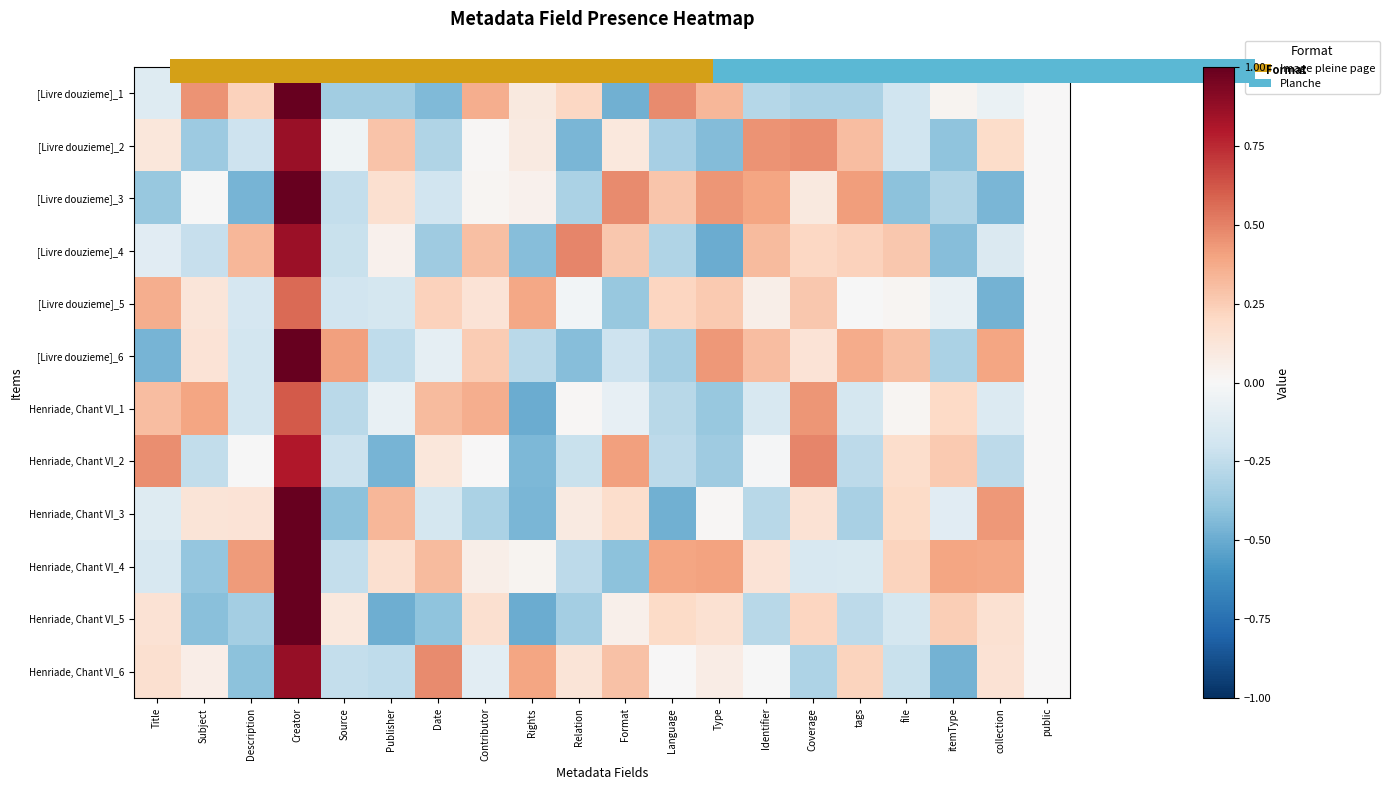

List the series in order of their peak value, lowest first.

[Livre douzieme]_5, Henriade, Chant VI_1, Henriade, Chant VI_2, [Livre douzieme]_4, [Livre douzieme]_2, Henriade, Chant VI_6, [Livre douzieme]_1, [Livre douzieme]_3, [Livre douzieme]_6, Henriade, Chant VI_3, Henriade, Chant VI_4, Henriade, Chant VI_5